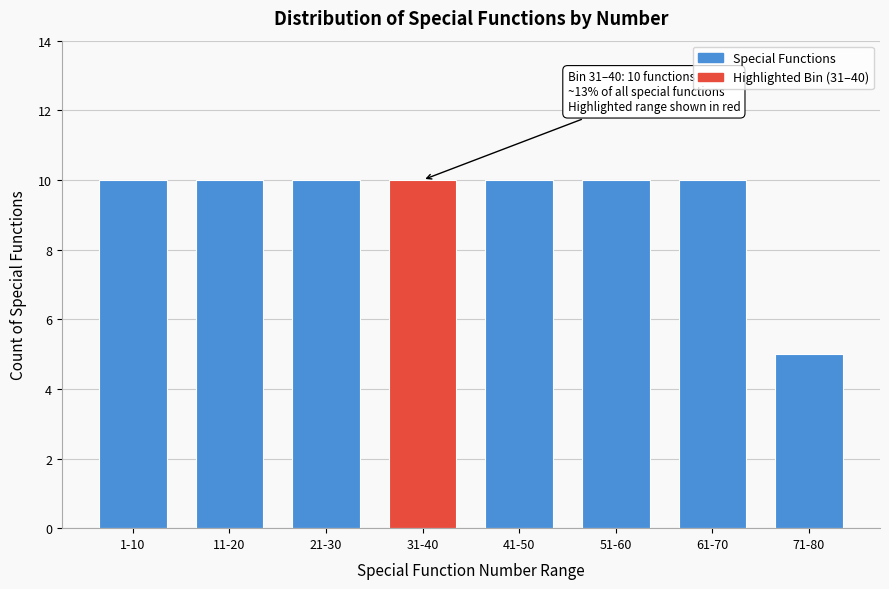

Reading left to right, transcribe all the data shown in this chart.

10	10	10	10	10	10	10	5